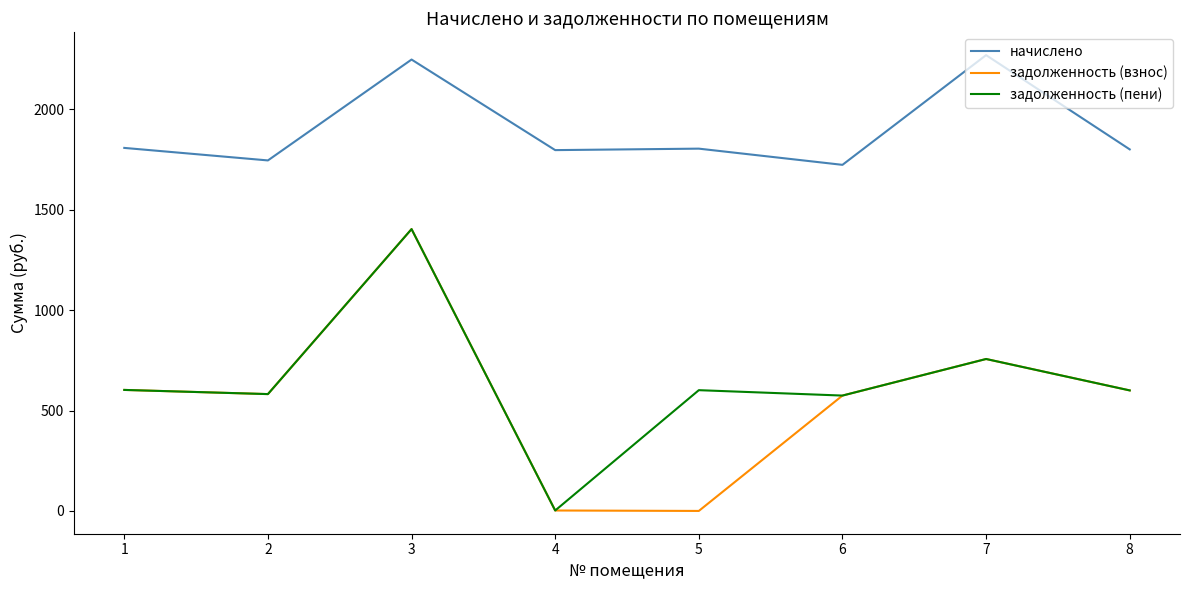

Where does the начислено series first go above 1803?

1